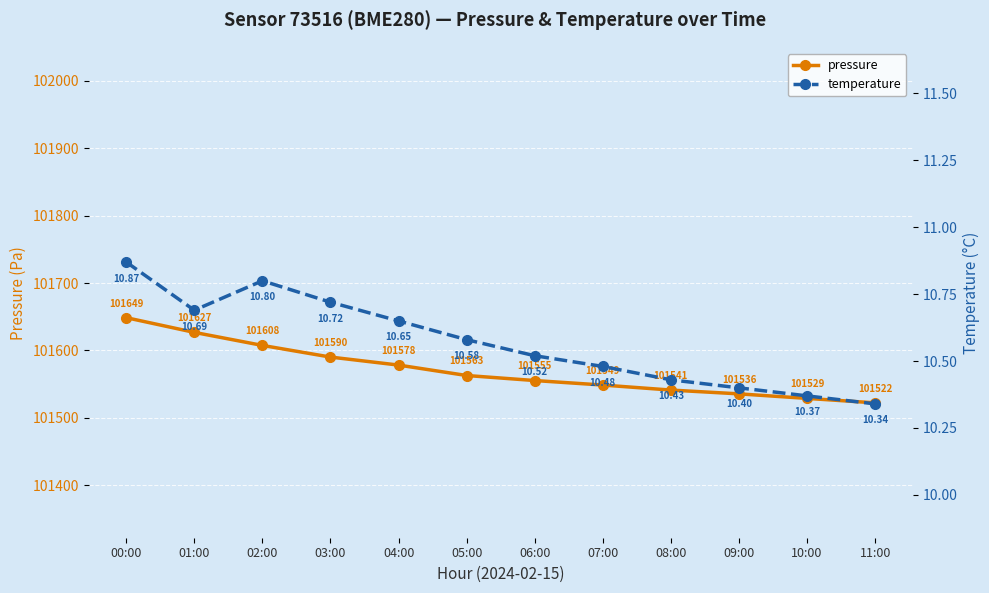

What is the average value of the temperature series?

10.6